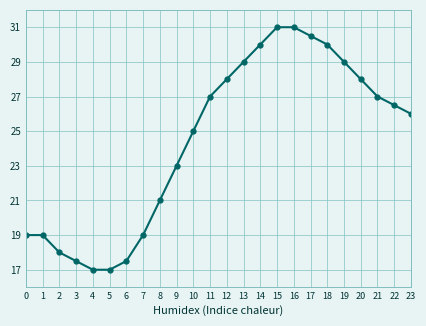

The value at 8 is 8.4. True or false?

False